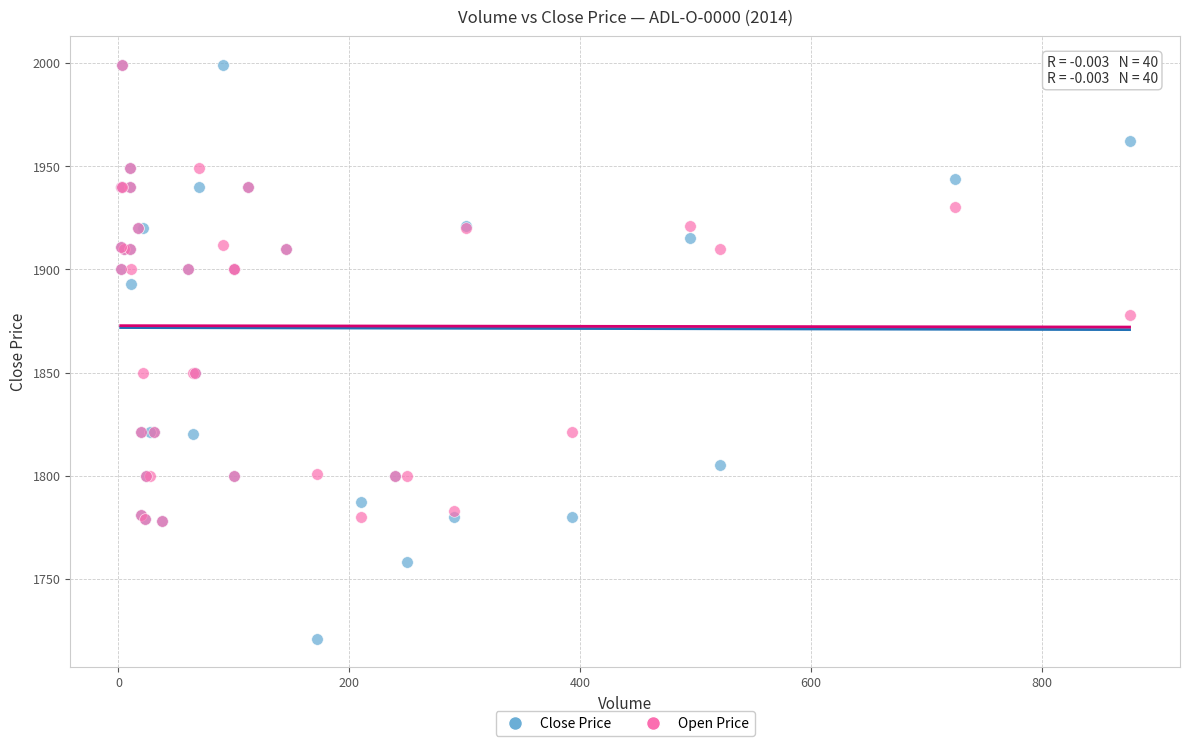

In the Open Price series, what Y value is closest to 1888?

1878